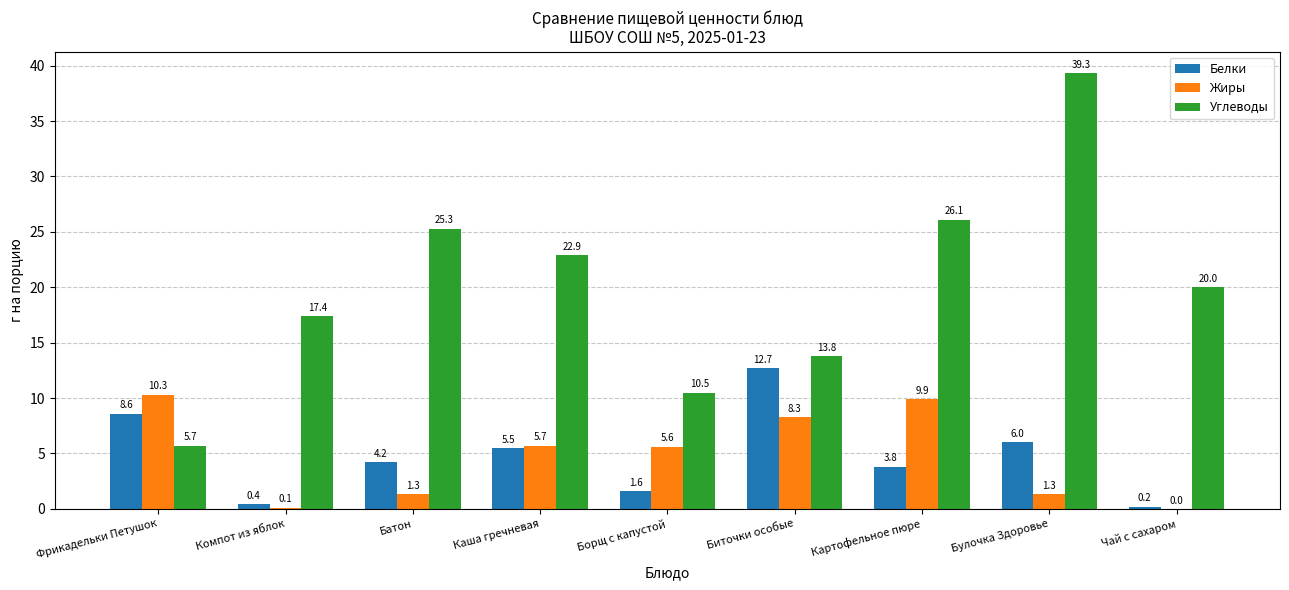

What is the sum of the Жиры values at Компот из яблок and Борщ с капустой?

5.7